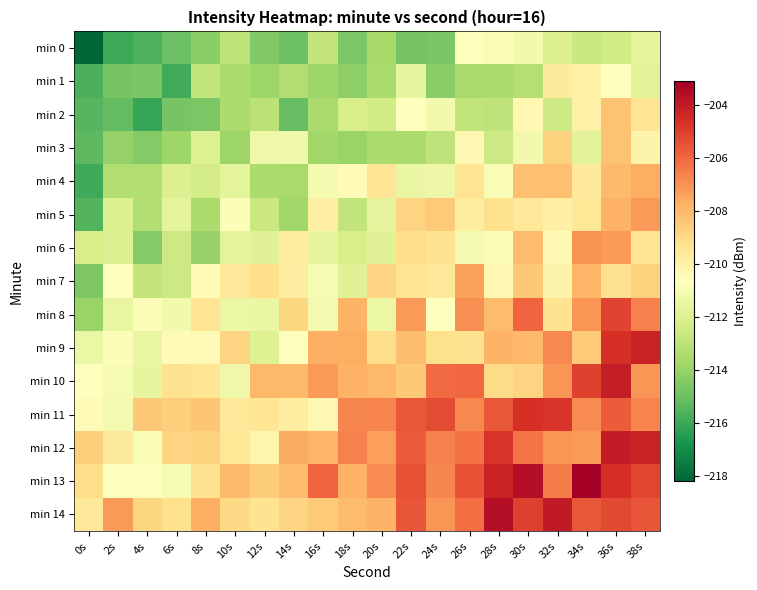

What is the maximum value shown in the chart?

-203.1